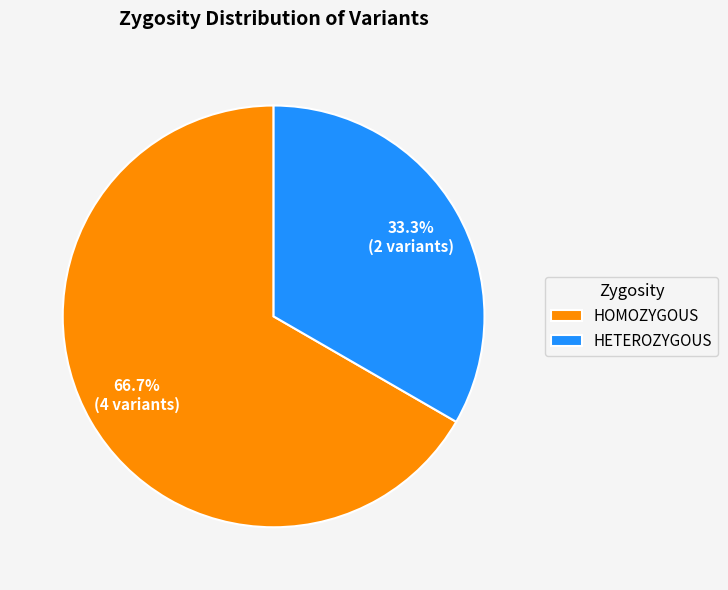

Which has a higher value, HETEROZYGOUS or HOMOZYGOUS?

HOMOZYGOUS